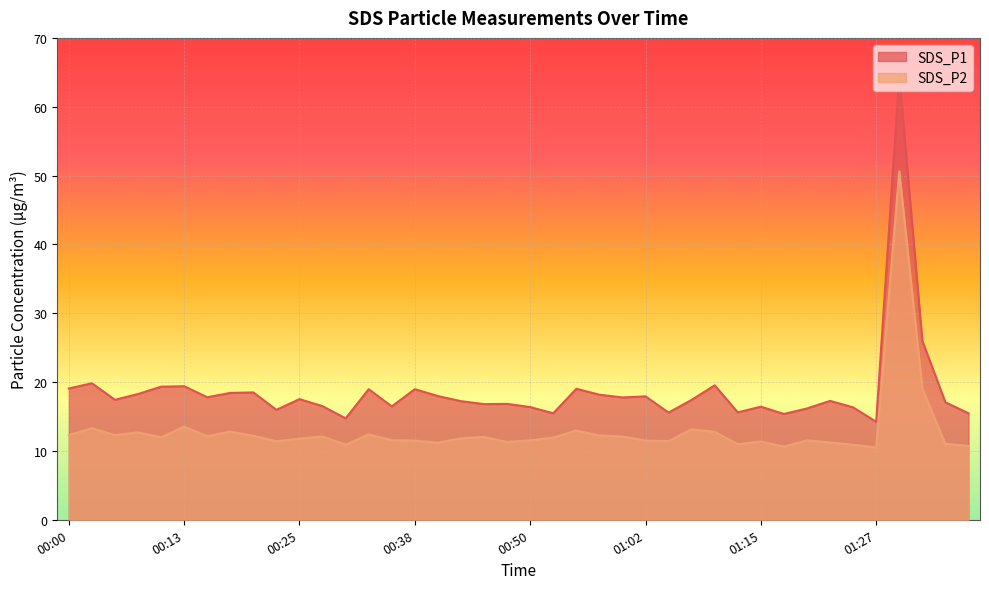

List the labels in order of SDS_P1 value, largest first.

01:30, 01:32, 00:03, 01:10, 00:13, 00:10, 00:00, 00:55, 00:33, 00:38, 00:20, 00:18, 00:08, 00:57, 00:40, 01:02, 00:15, 01:00, 00:25, 00:05, 01:07, 01:22, 00:42, 01:35, 00:47, 00:45, 00:28, 00:35, 01:15, 00:50, 01:25, 01:20, 00:23, 01:12, 01:05, 00:52, 01:37, 01:18, 00:30, 01:27